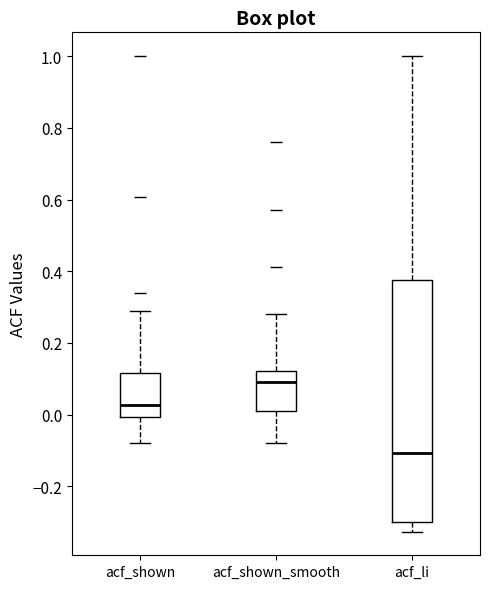

Which box is the tallest, from its lower edge to its upper edge?

acf_li